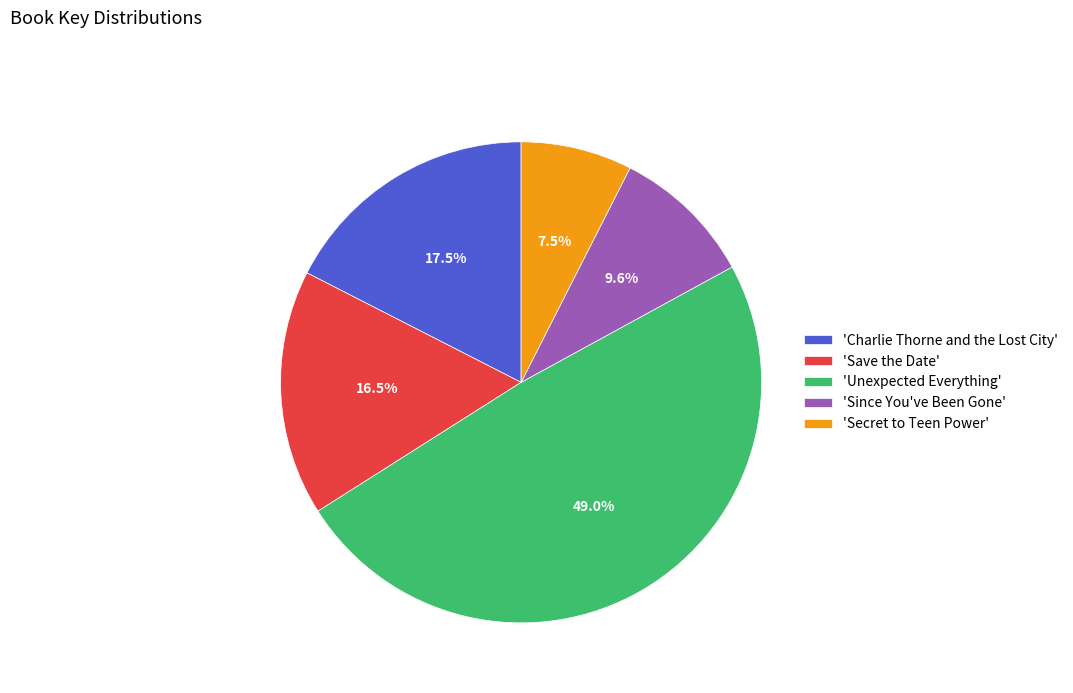

Which has a higher value, 'Since You've Been Gone' or 'Secret to Teen Power'?

'Since You've Been Gone'